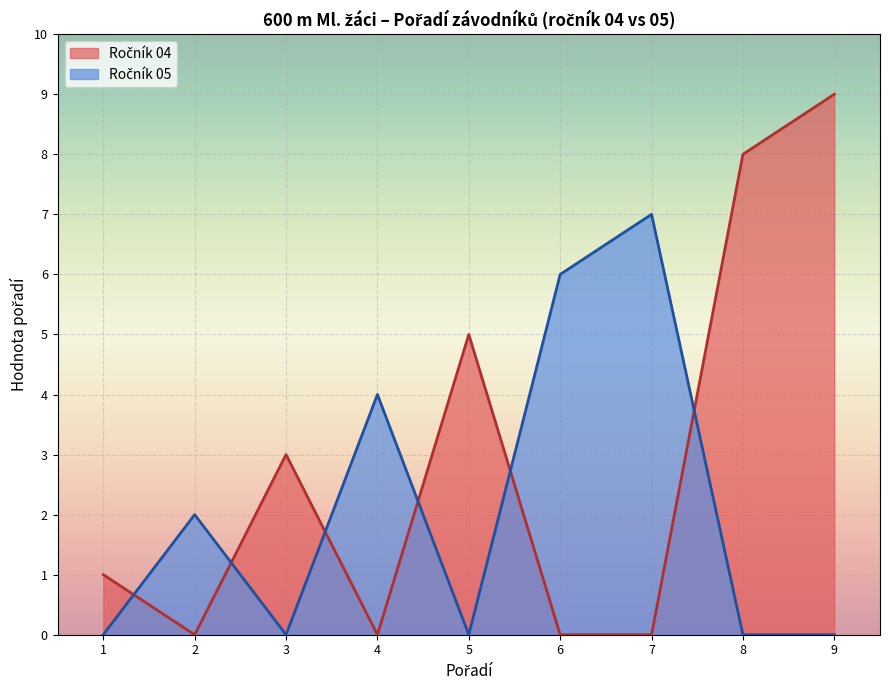

Which category has the highest value across all series?

9